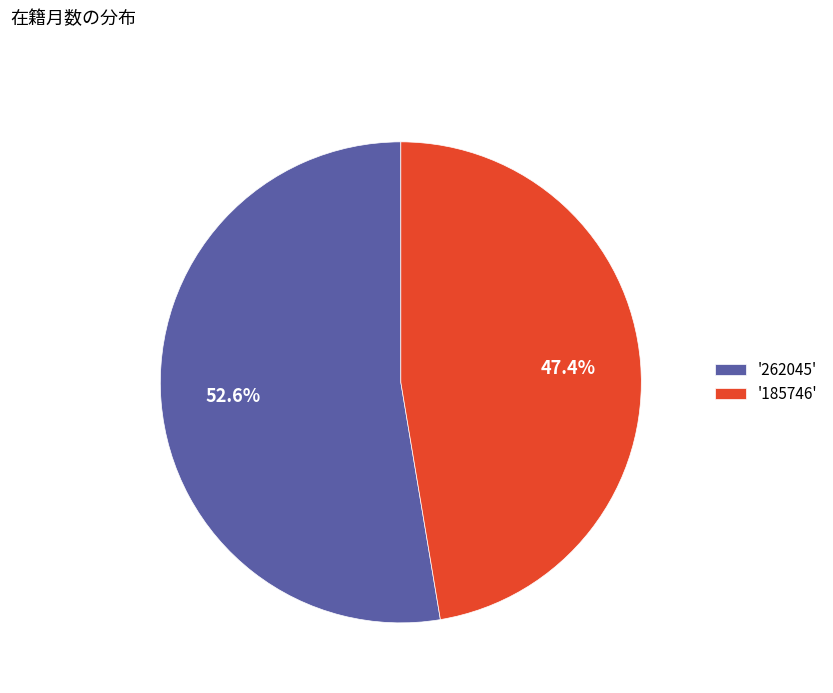

Which slice is the smallest?

'185746'